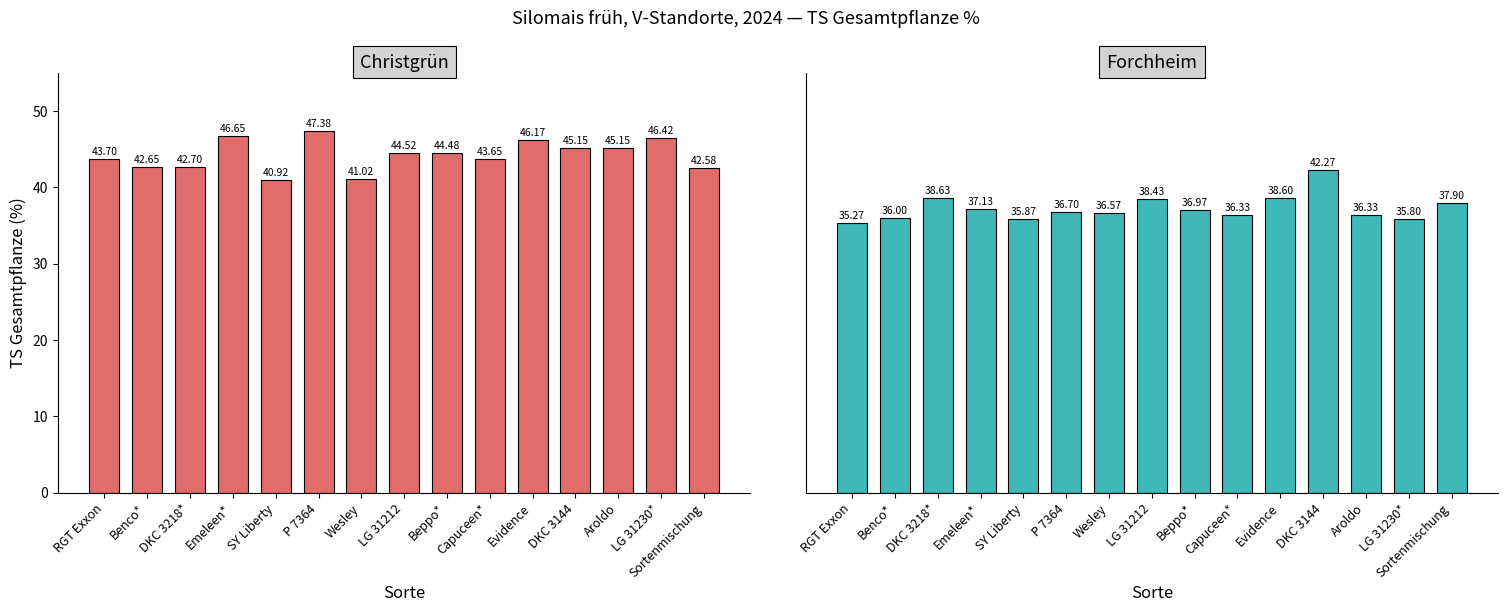

Which label corresponds to the largest value in the chart?

P 7364